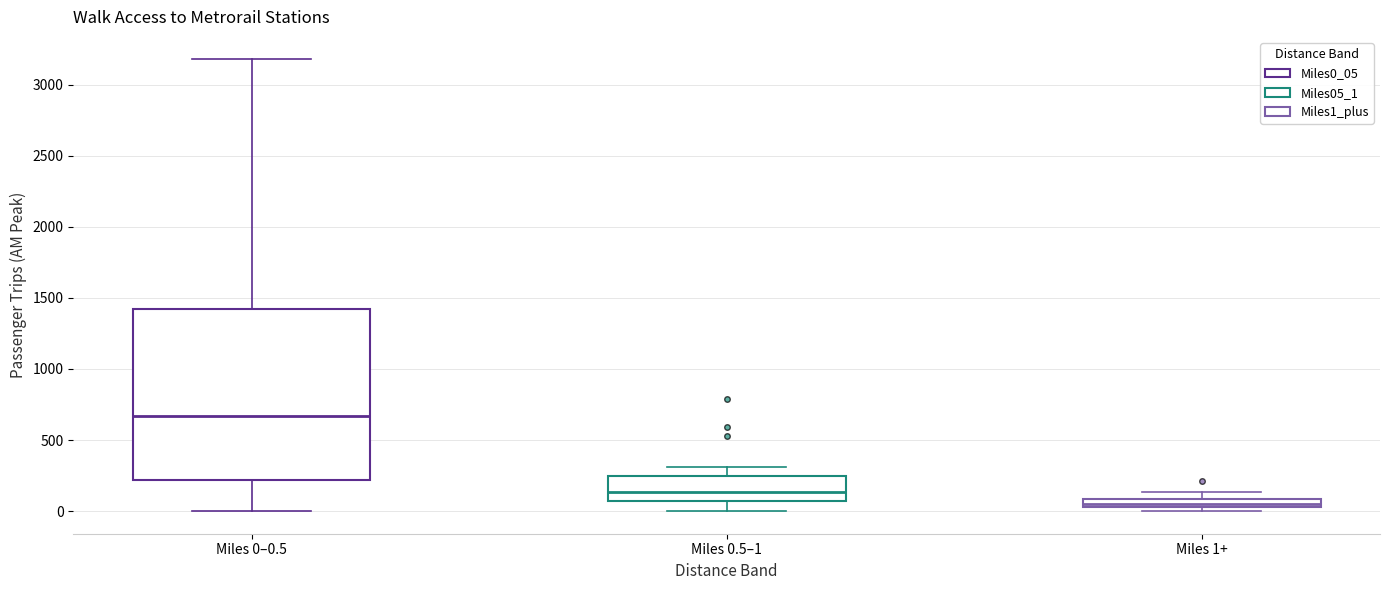

Where is the upper edge of the box for Miles 0–0.5 on the y-axis? The values are not printed on the chart, so give them approximately, as read against the axis.

1400